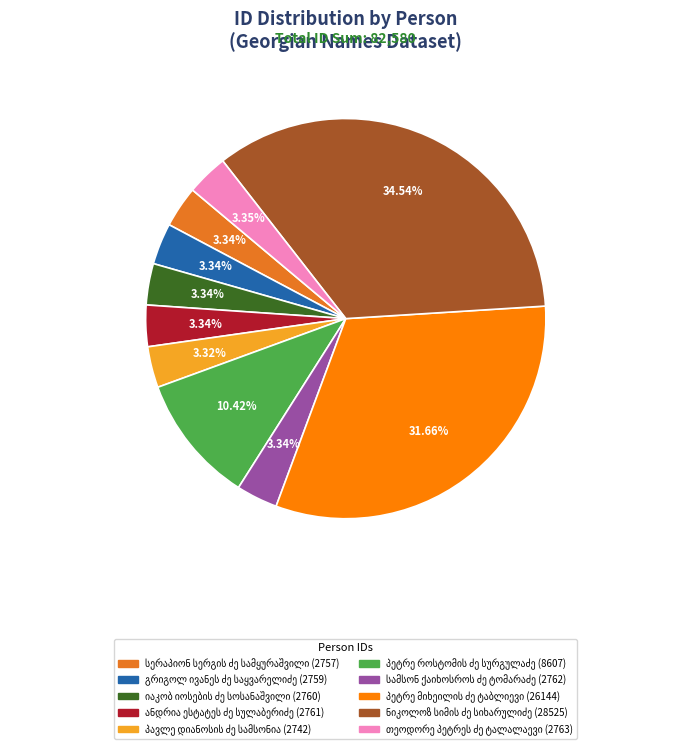

Is there any slice that represents more than half of the pie?

No